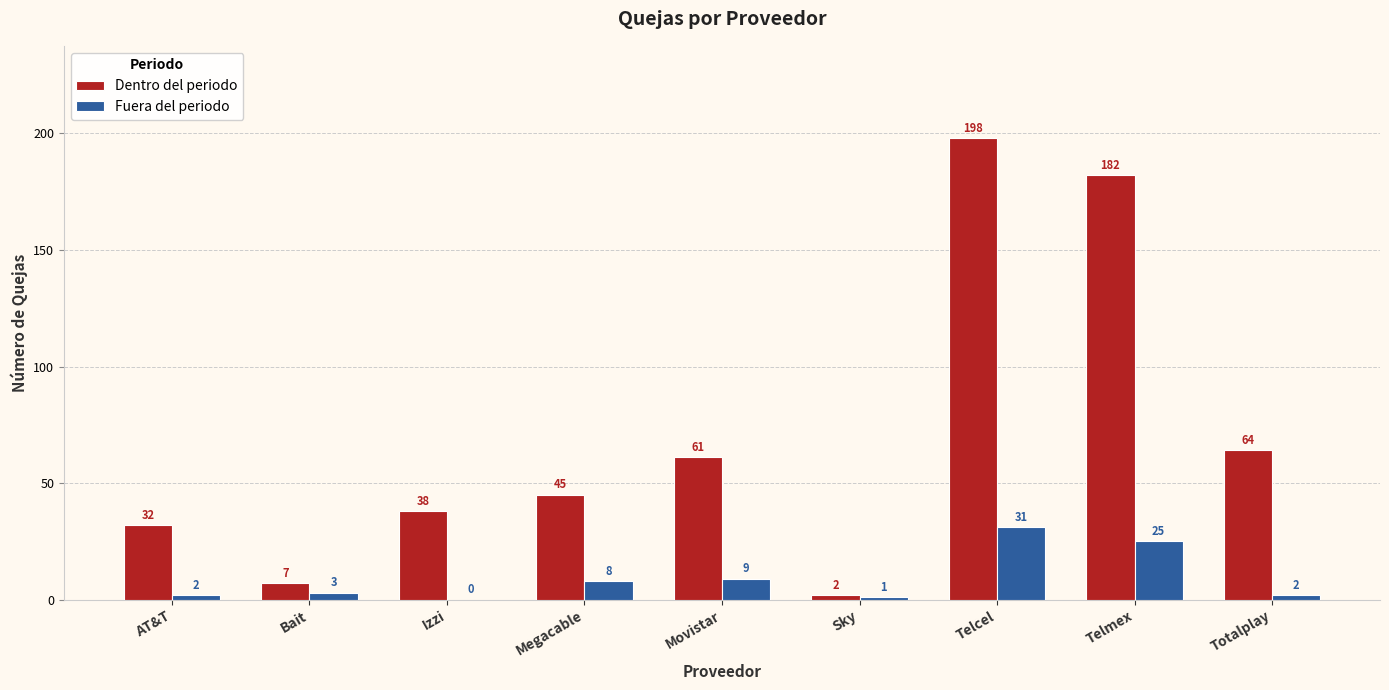

What is the sum of all Fuera del periodo values?

81